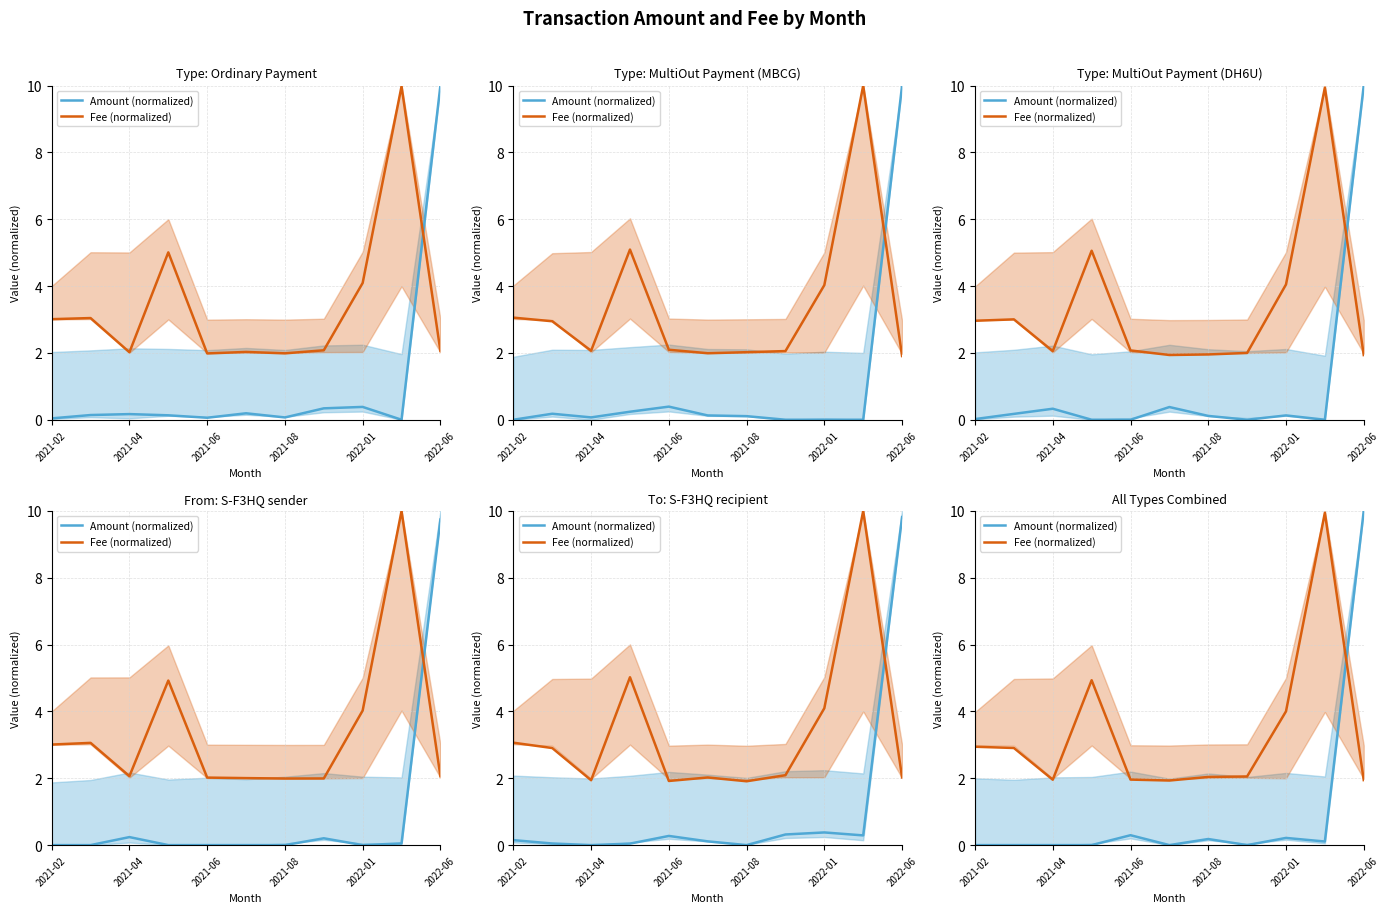

In Fee (normalized), how many points are higher than both neighbors (excluding endpoints)?

2